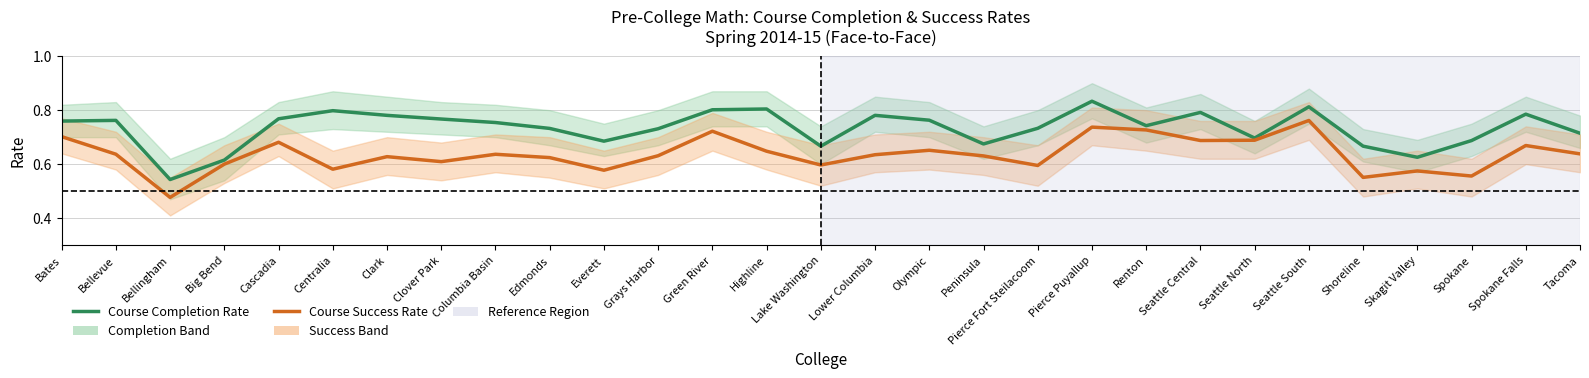

What is the sum of the Course Success Rate values at Grays Harbor and Bates?

1.3